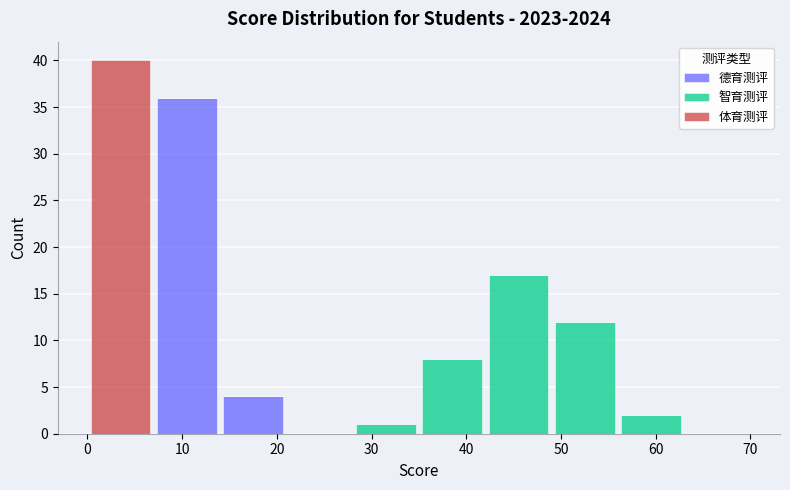

Which range on the x-axis has the tallest stacked bar (by total height)?

0 to 7